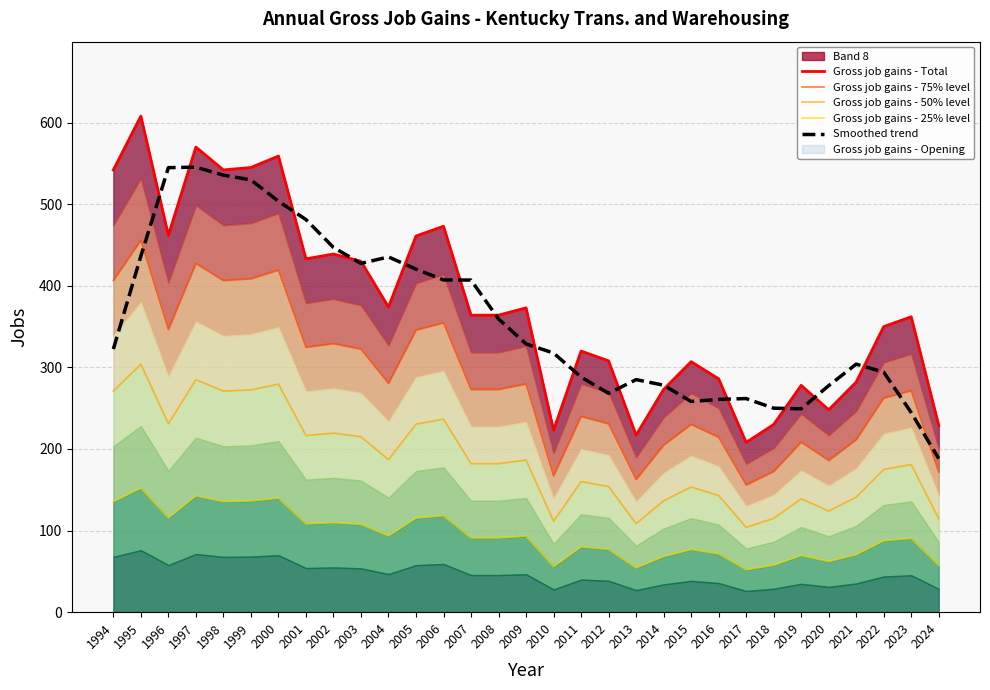

True or false: Gross job gains - Total and Gross job gains - 75% level intersect in this chart.

False